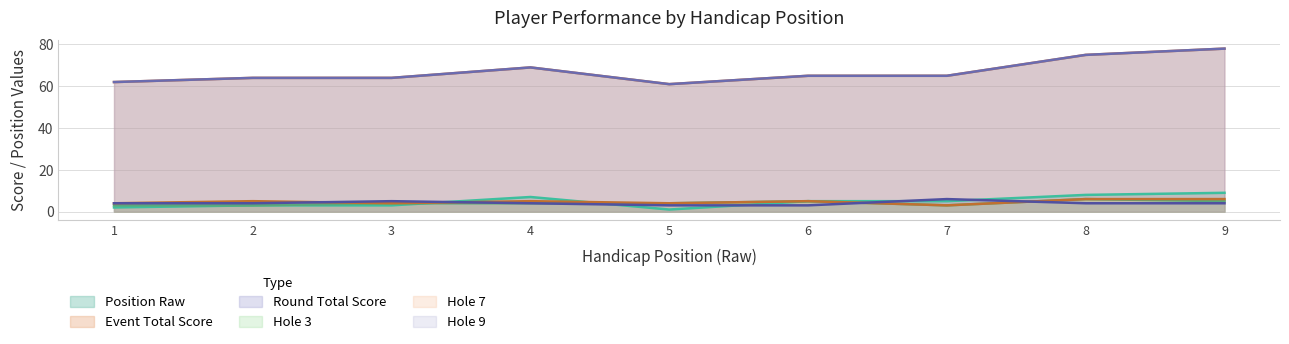

Where is round_total_score nearest to the value 69?

4